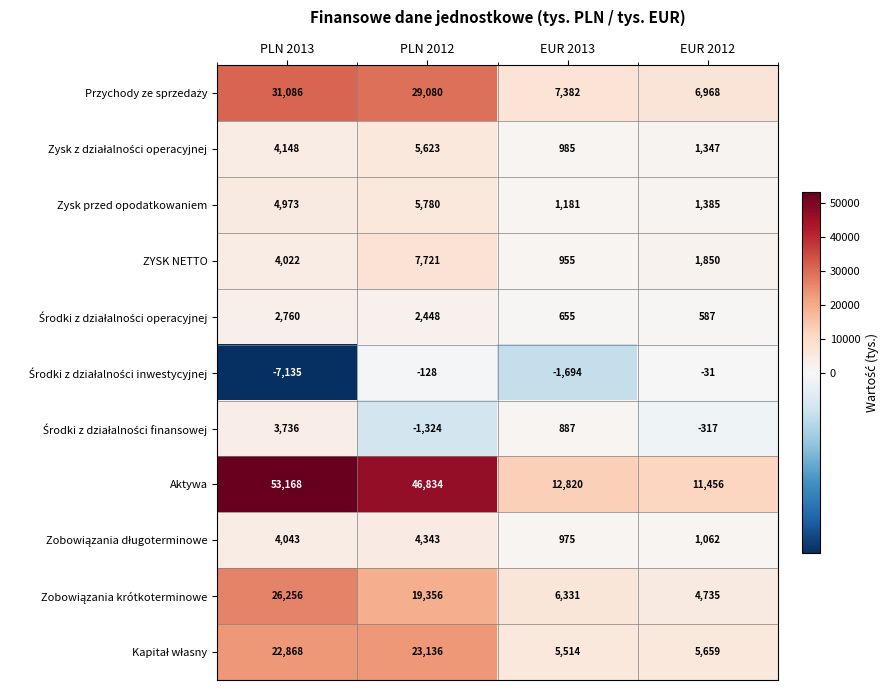

What is the total value across all series at PLN 2012?

142869